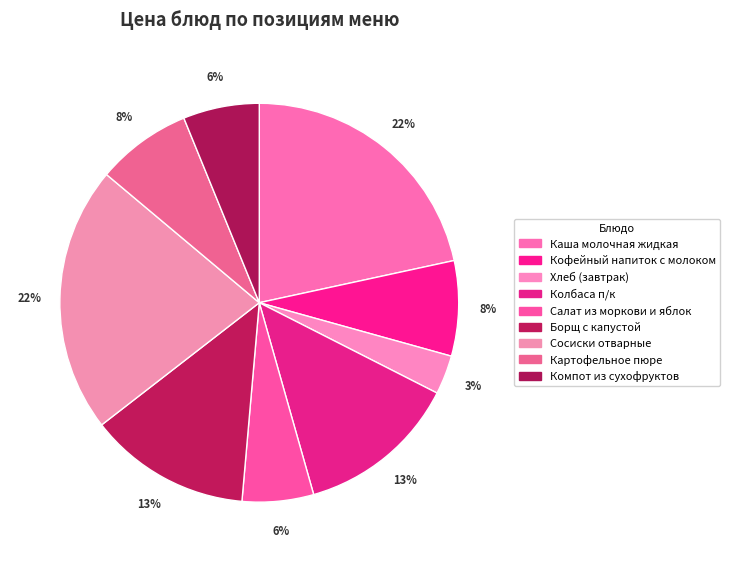

How many segments does this pie chart have?

9